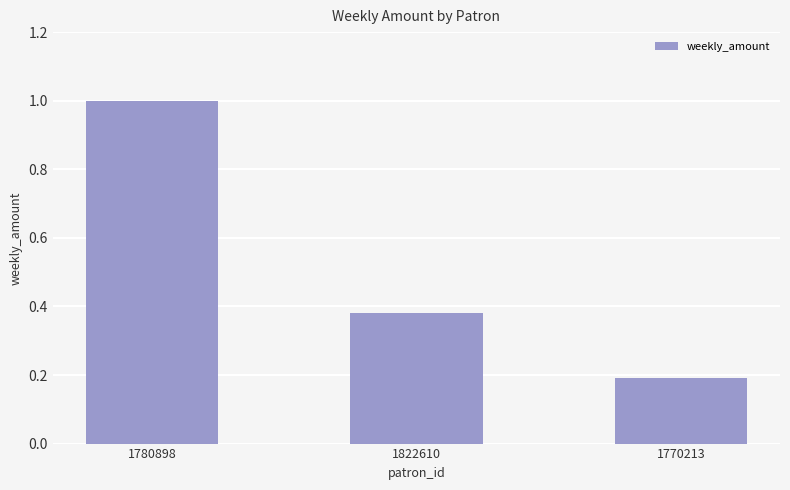

List the labels in order of value, largest first.

1780898, 1822610, 1770213